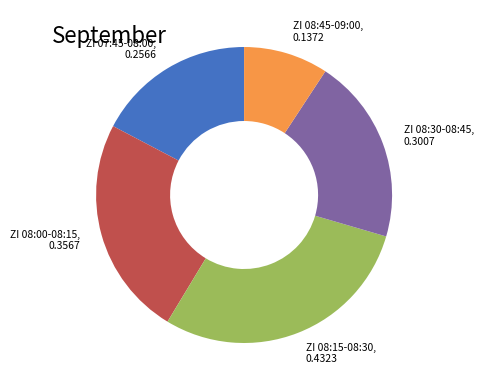

Is there any slice that represents more than half of the pie?

No